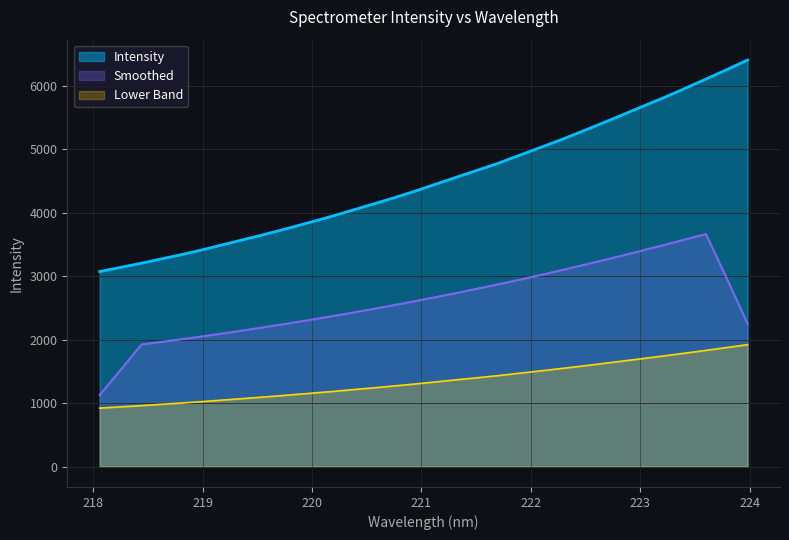

How many lines are shown in the chart?

3